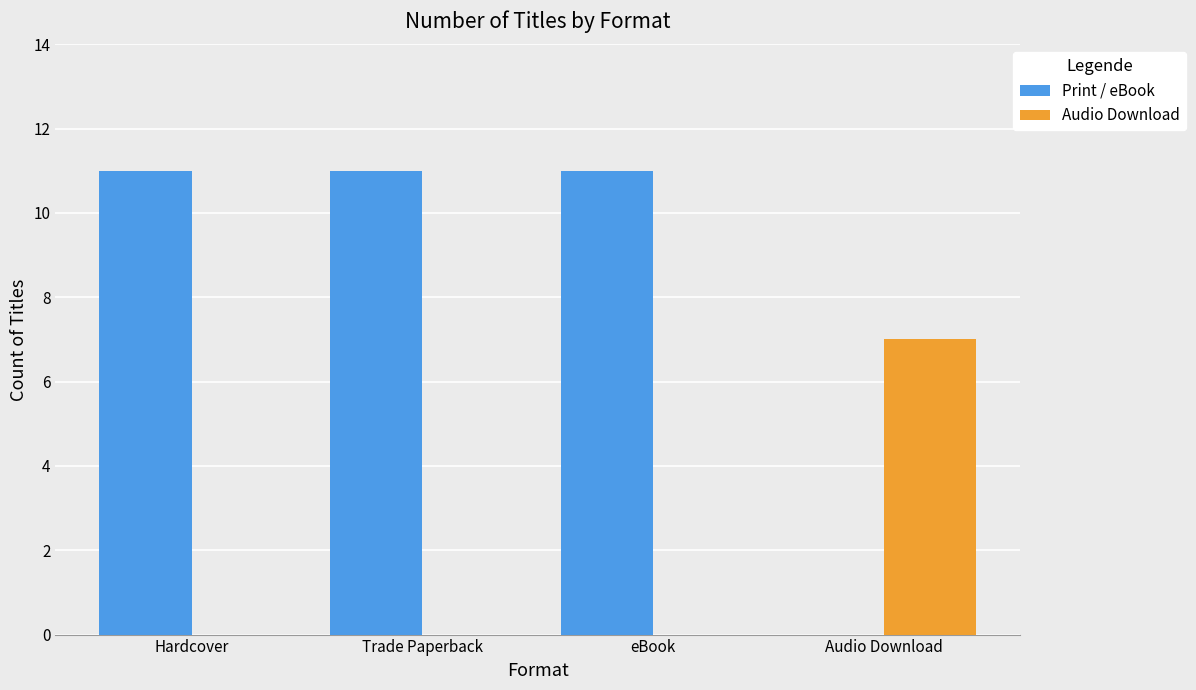

Between eBook and Audio Download, which series saw the biggest shift?

Print / eBook